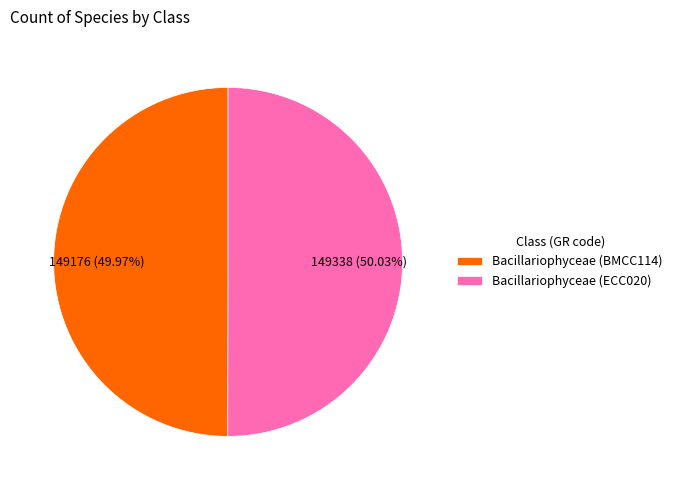

How many slices are in this pie chart?

2